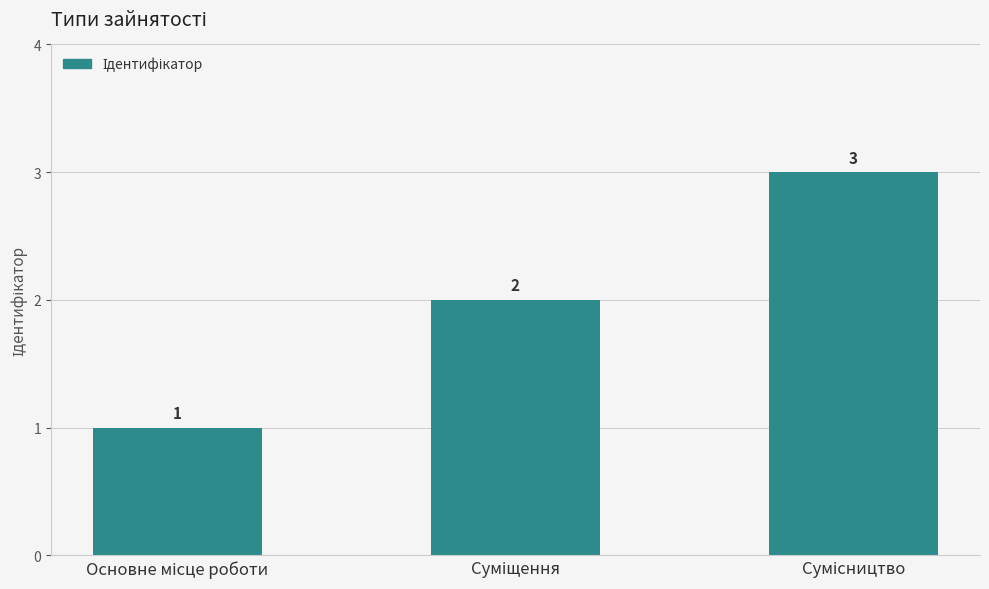

How many values are between 1 and 3?

3